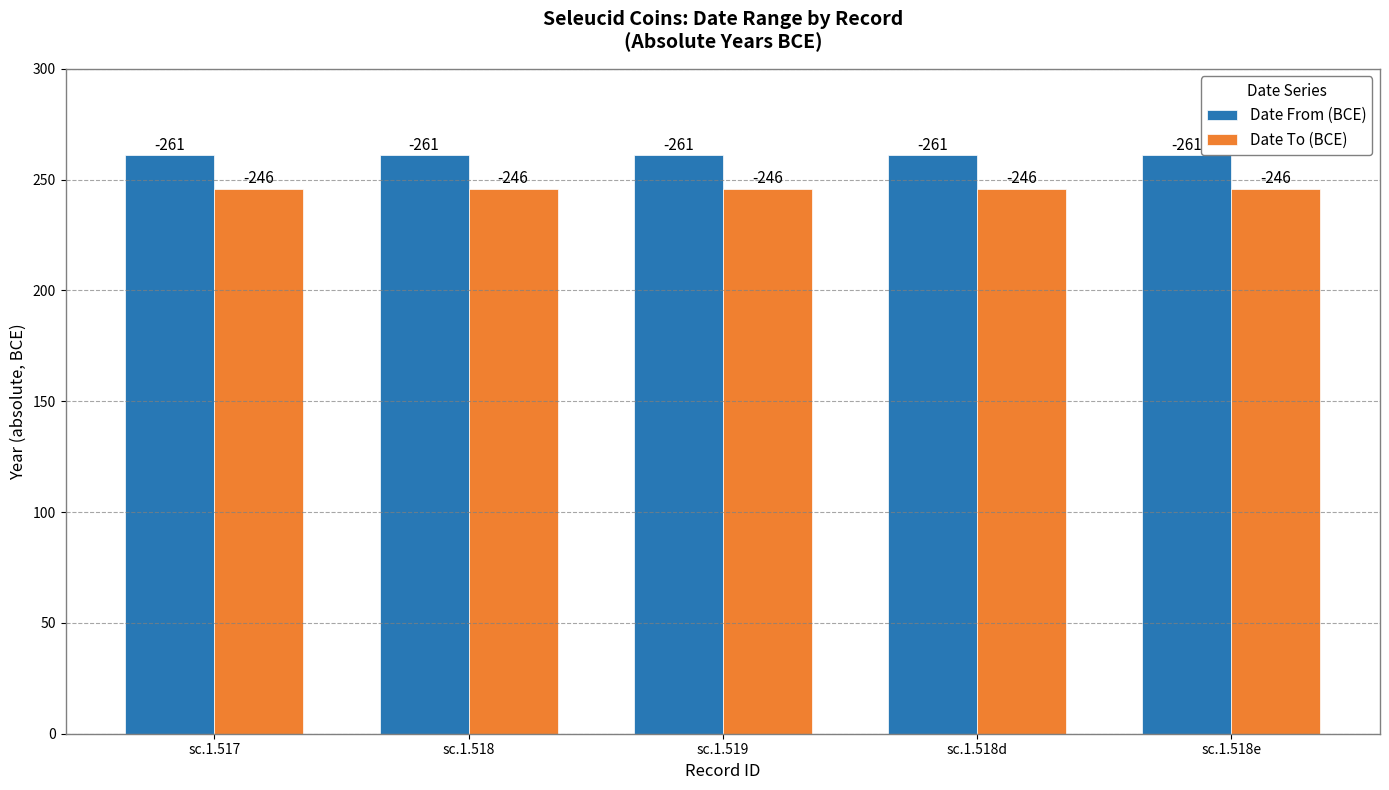

Which category has the highest value across all series?

sc.1.517